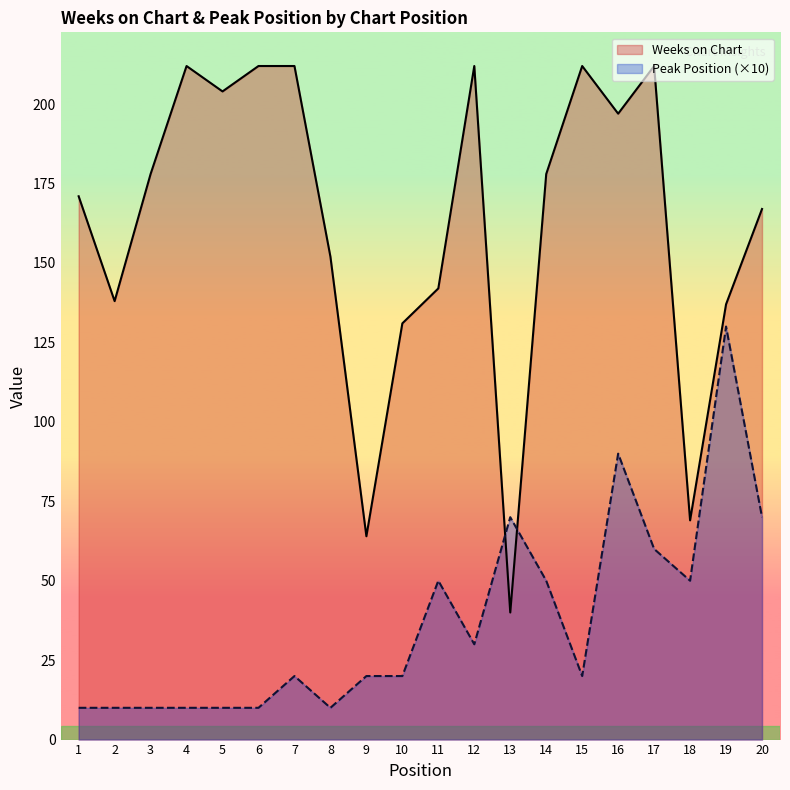

How many data points does each series have?

20